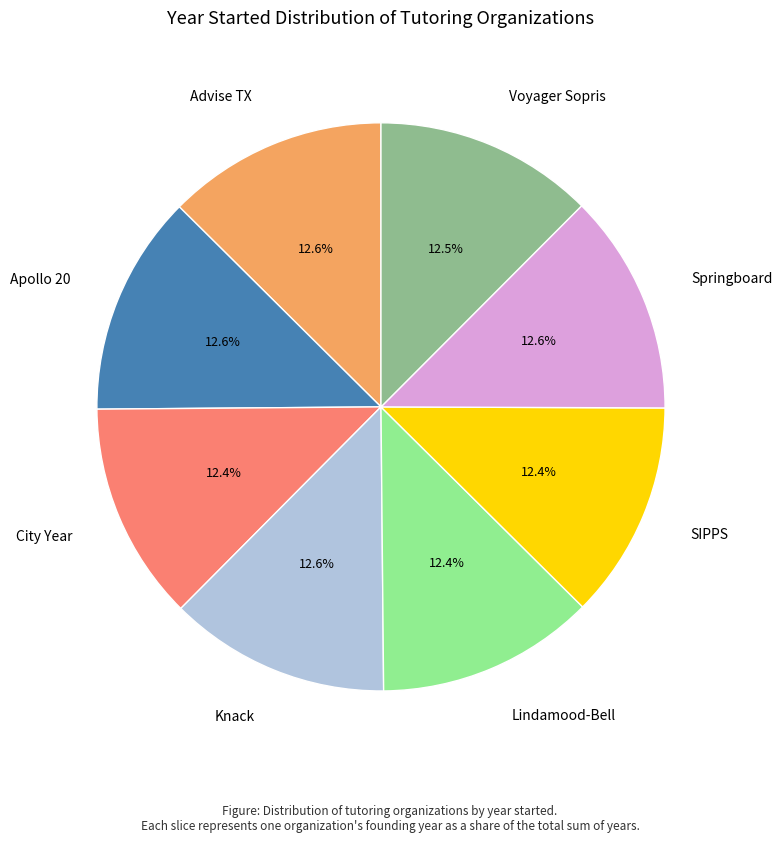

The Knack slice represents 13% of the pie. True or false?

True